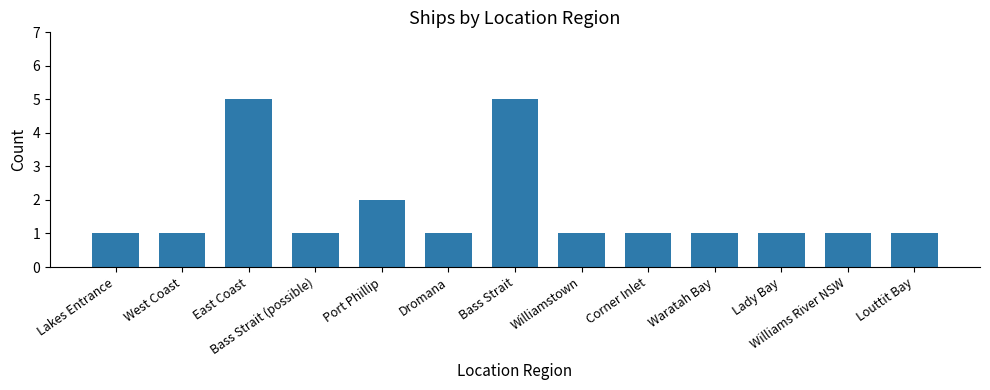

What is the label of the 13th bar from the left?

Louttit Bay